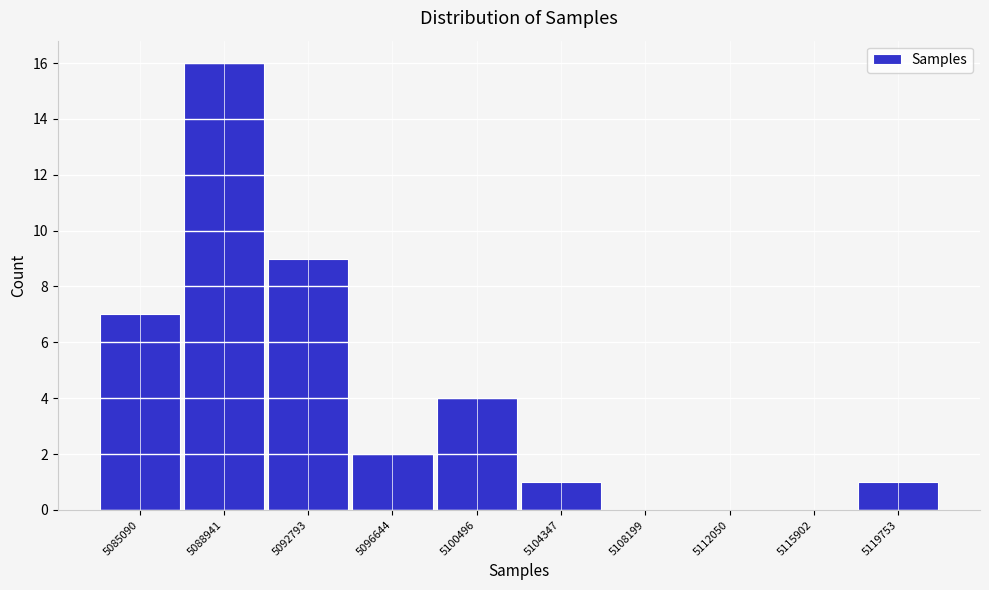

Reading left to right, list all the values displayed in this chart.

5085090=7	5088941=16	5092793=9	5096644=2	5100496=4	5104347=1	5108199=0	5112050=0	5115902=0	5119753=1